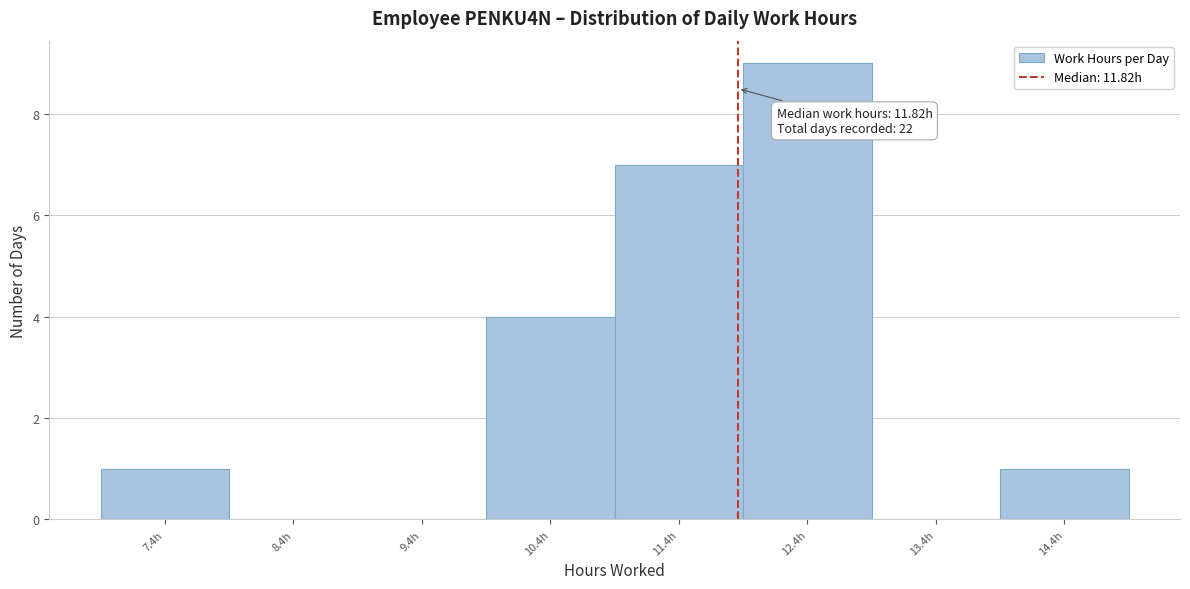

Which range on the x-axis has the tallest bar?

11.86 to 12.86